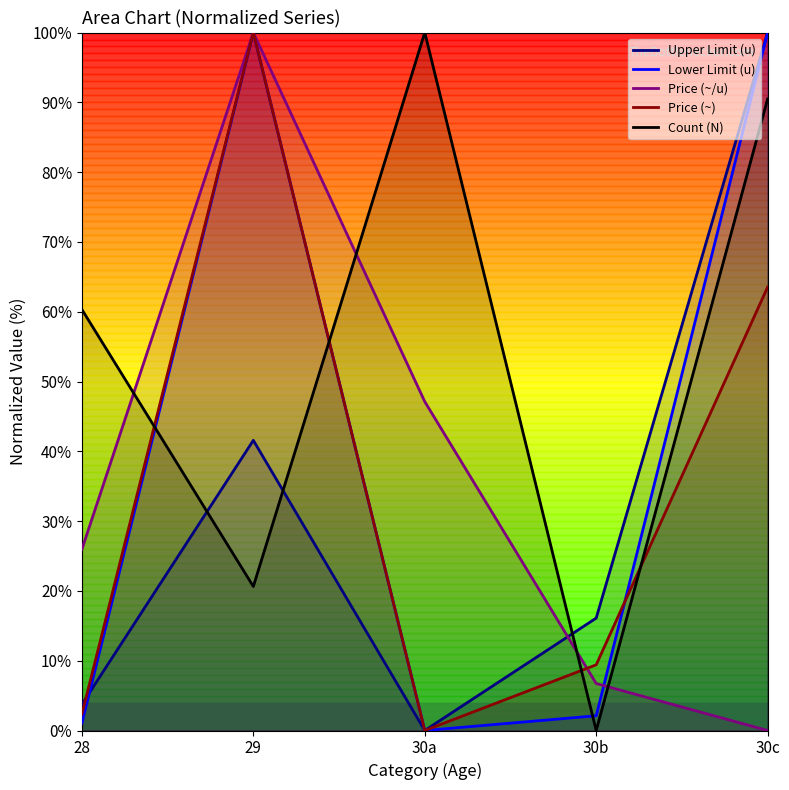

What is the difference between the maximum and minimum values in the Upper Limit (u) series?

100.0